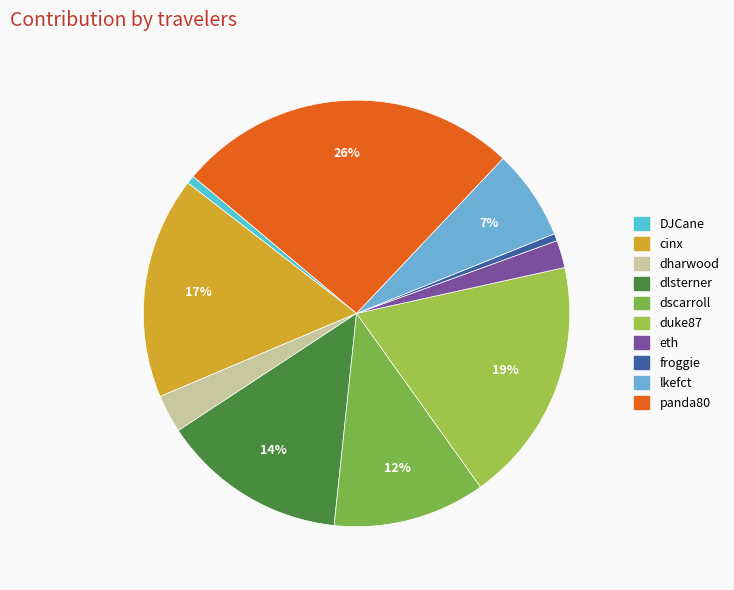

Is it true that dharwood is 3% of the pie?

True